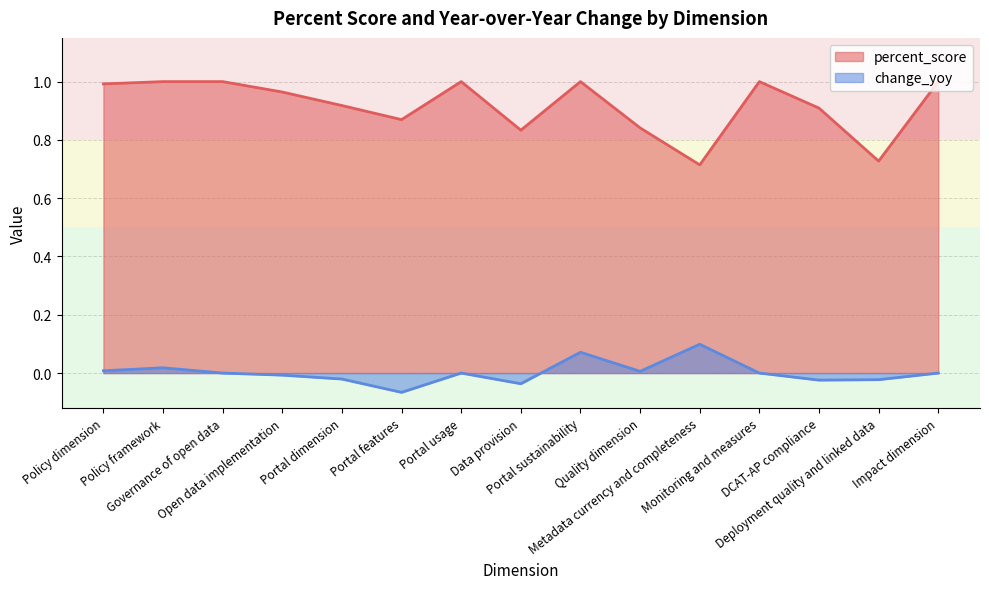

Which series changed the most between Portal features and Deployment quality and linked data?

percent_score